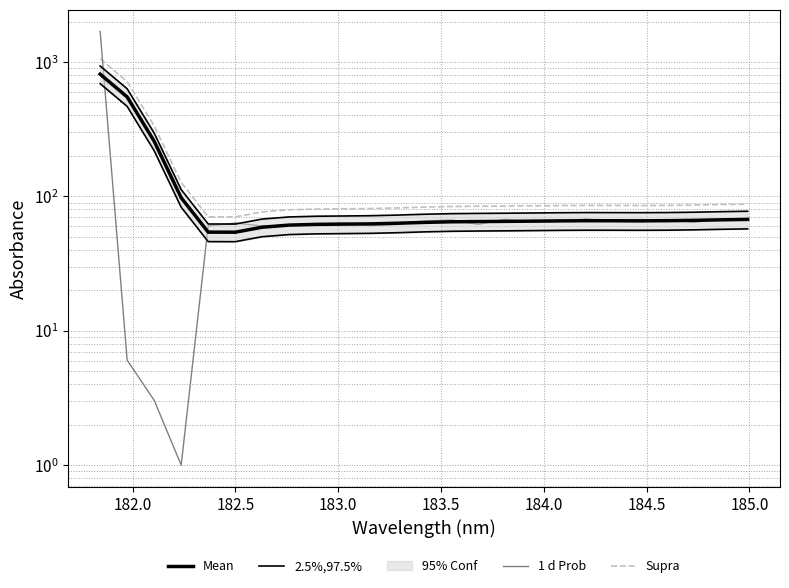

What is the total value across all series at 184.0?

249.9